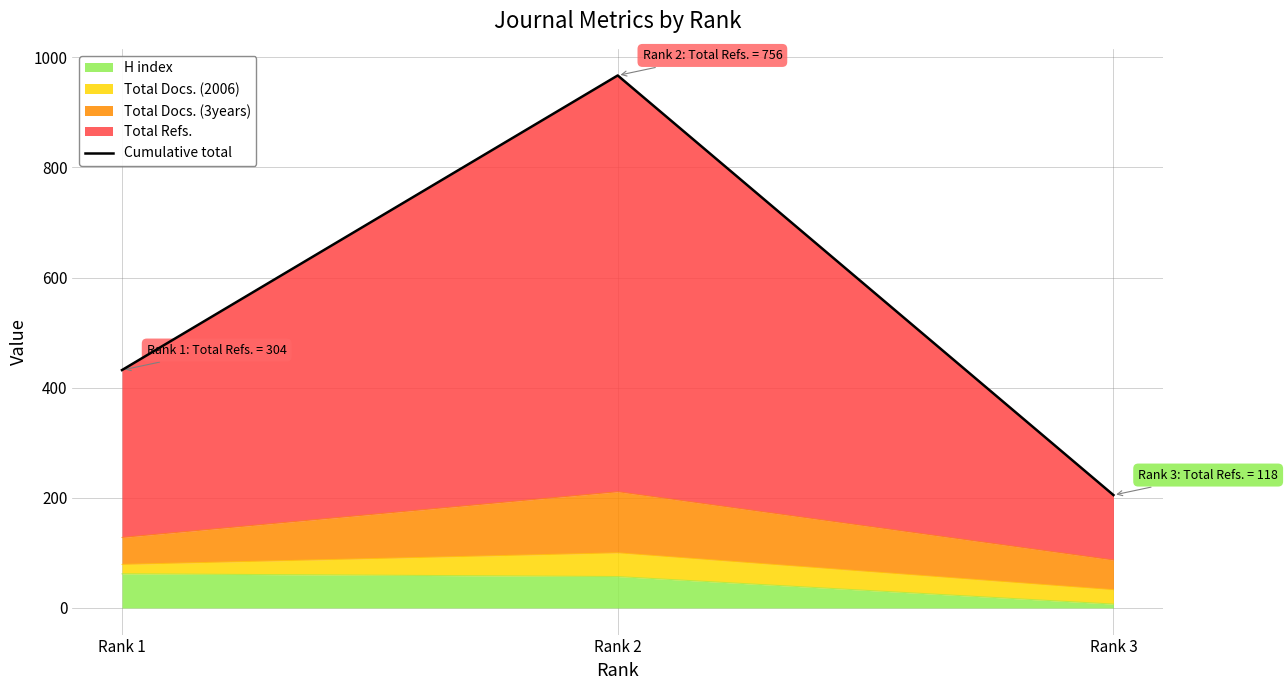

What is the minimum value shown in the chart?

205